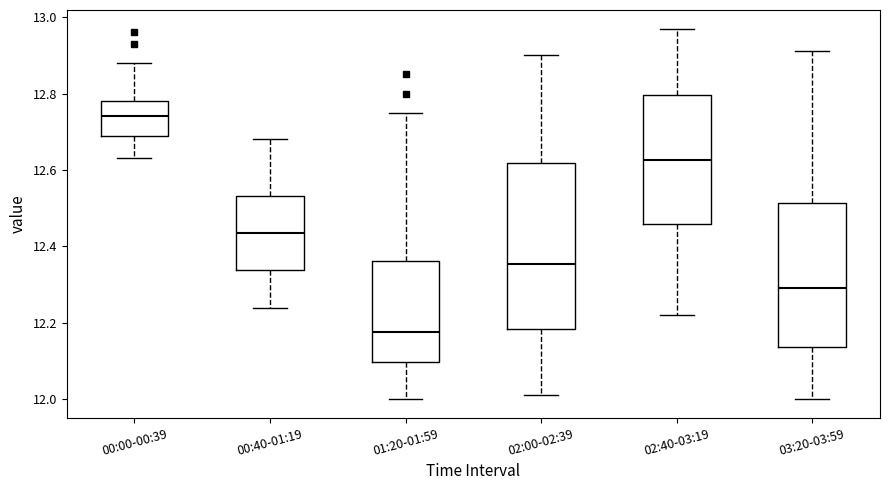

Reading left to right, transcribe this box plot: for each box, give where its median line is, the range the box spans, and where its two whiskers end, as read against the y-axis. The values are not printed on the chart, so give them approximately, as read against the axis.

00:00-00:39: median 12.74, box 12.70 to 12.78, whiskers 12.64 to 12.88
00:40-01:19: median 12.44, box 12.34 to 12.54, whiskers 12.24 to 12.68
01:20-01:59: median 12.18, box 12.10 to 12.36, whiskers 12.00 to 12.76
02:00-02:39: median 12.36, box 12.18 to 12.62, whiskers 12.02 to 12.90
02:40-03:19: median 12.62, box 12.46 to 12.80, whiskers 12.22 to 12.98
03:20-03:59: median 12.30, box 12.14 to 12.52, whiskers 12.00 to 12.92